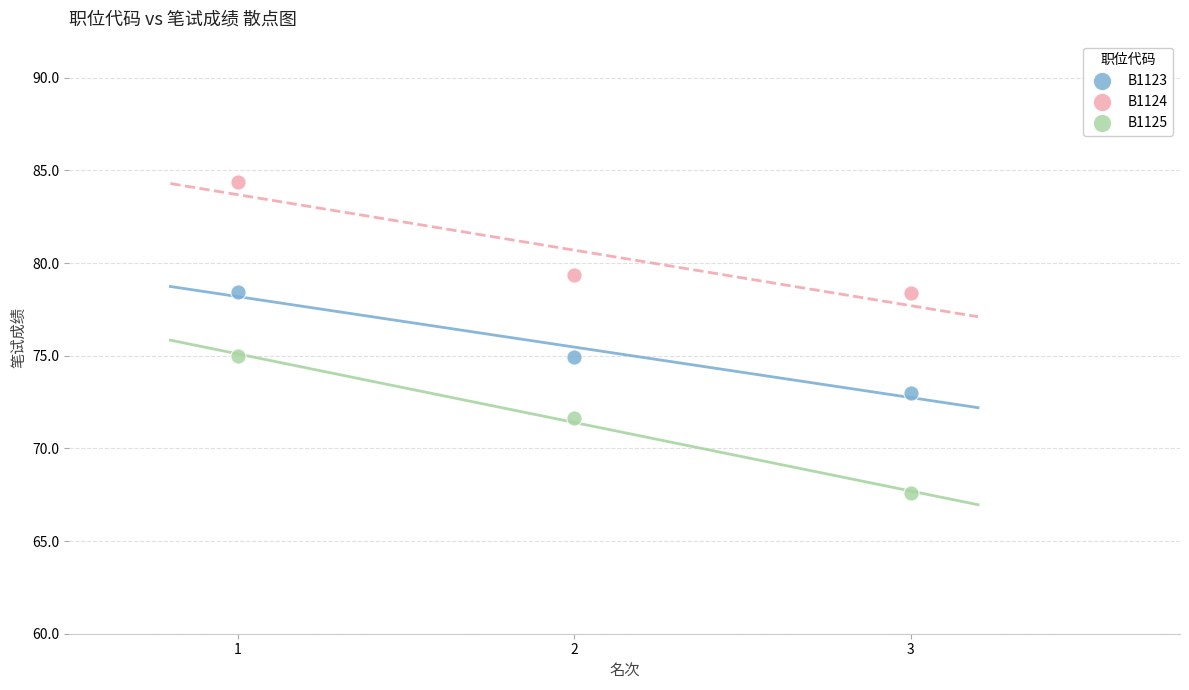

What are all the series names shown in the legend?

B1123, B1124, B1125